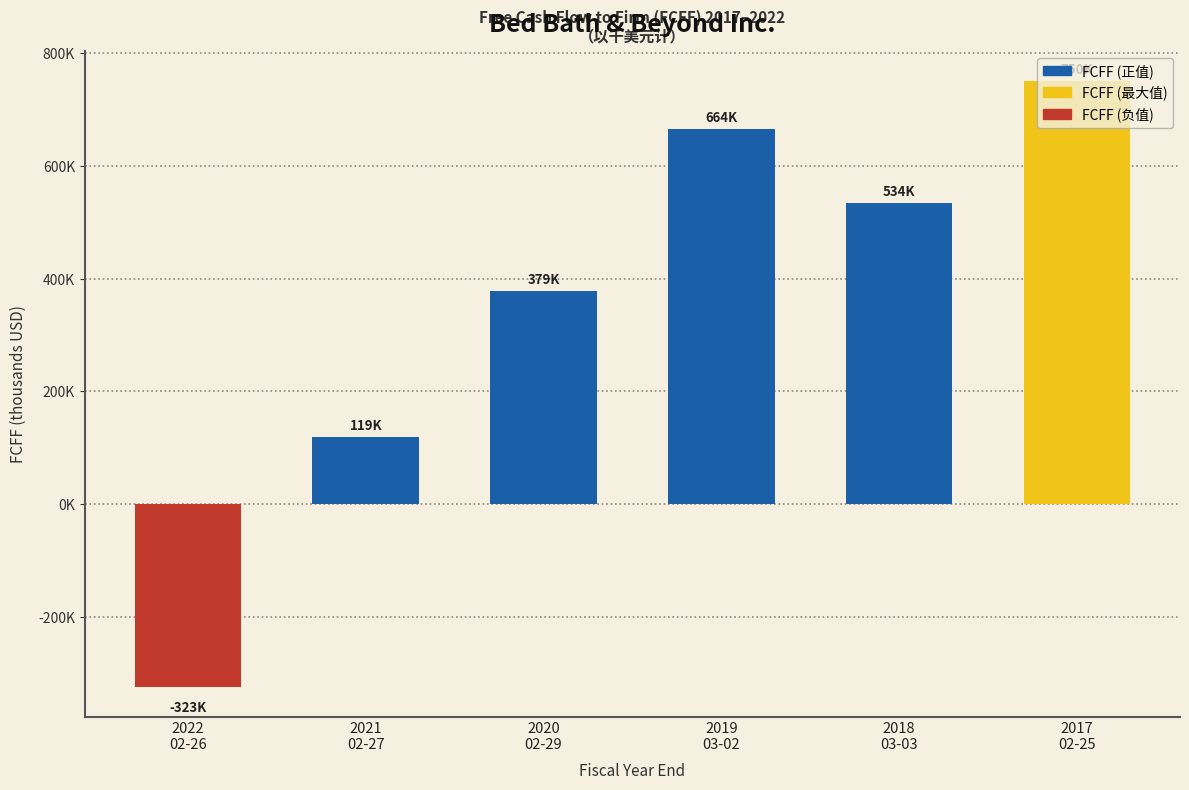

List the labels in order of value, smallest first.

2022
02-26, 2021
02-27, 2020
02-29, 2018
03-03, 2019
03-02, 2017
02-25